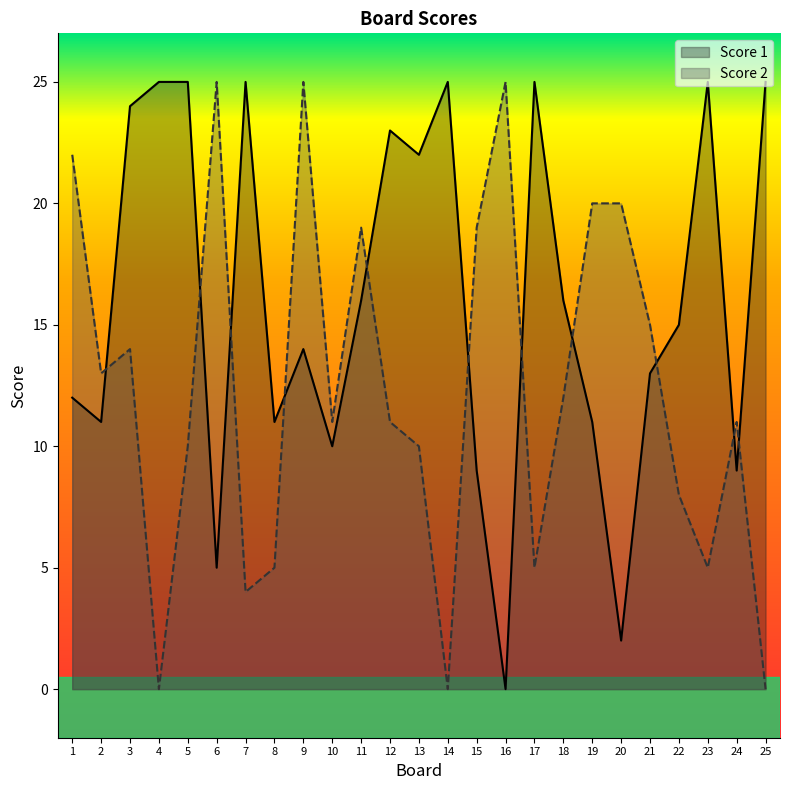

Read the Score 1 value at 5, to the nearest 10.

20